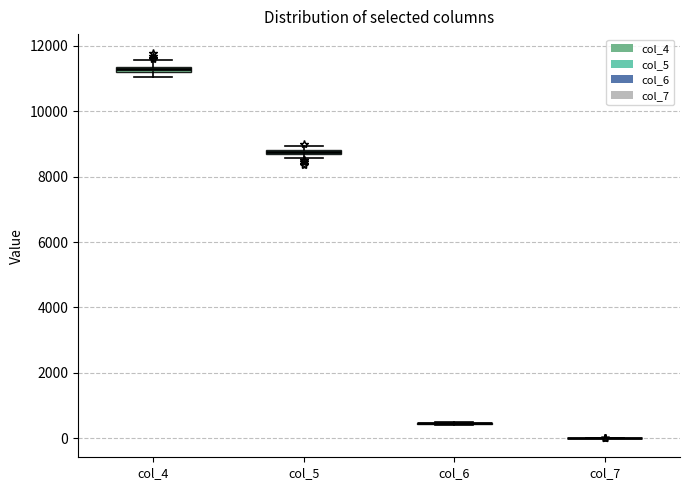

Where is the upper edge of the box for col_5 on the y-axis? The values are not printed on the chart, so give them approximately, as read against the axis.

8800